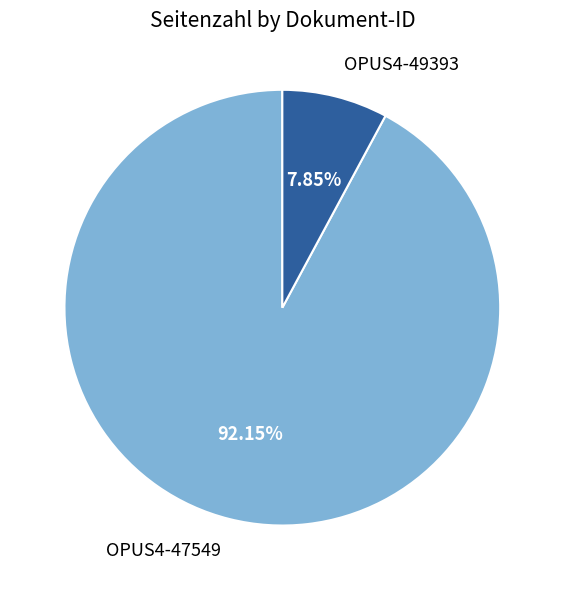

Does OPUS4-49393 account for over 50% of the chart?

No